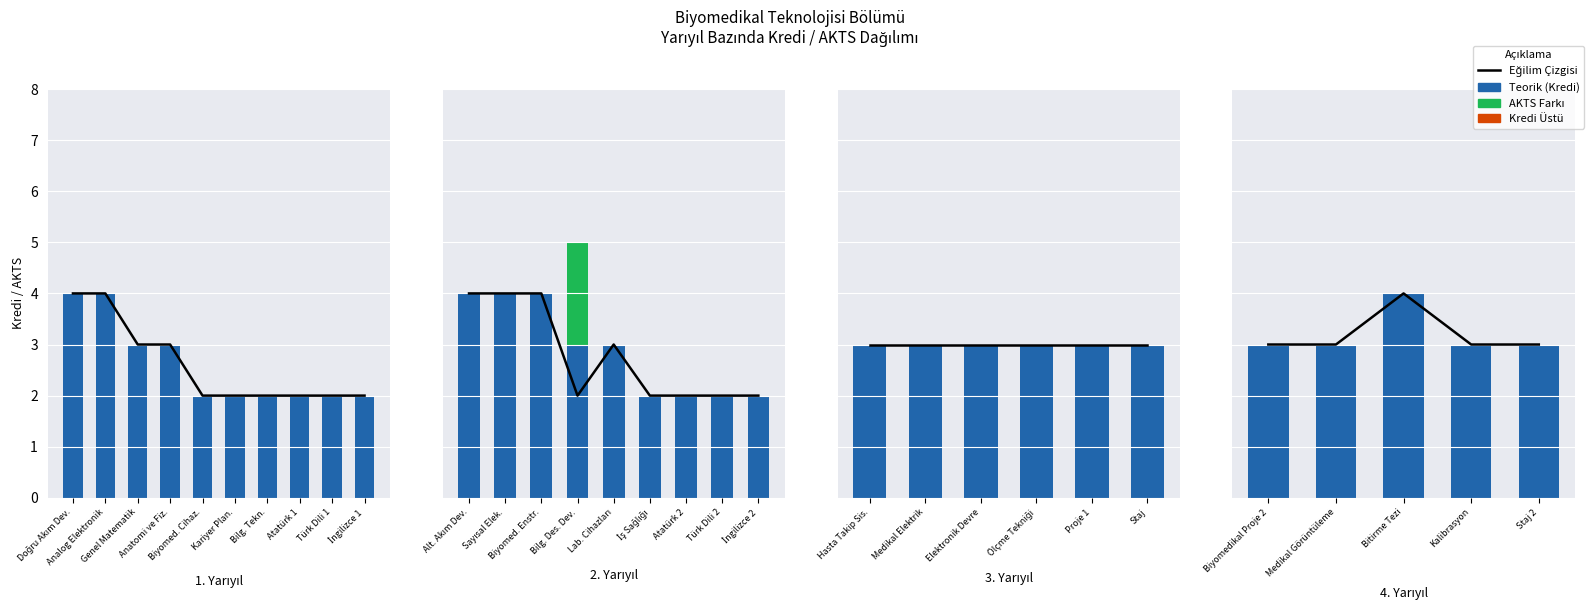

What position from the right is Kariyer Plan.?

5